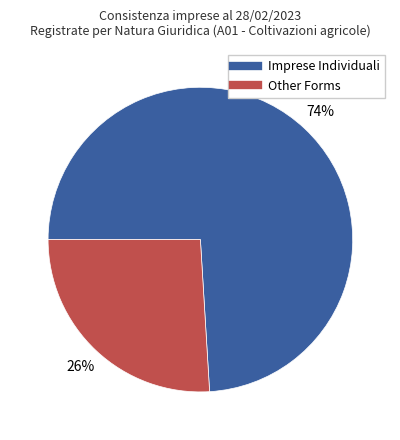

Does any single category account for the majority?

Yes